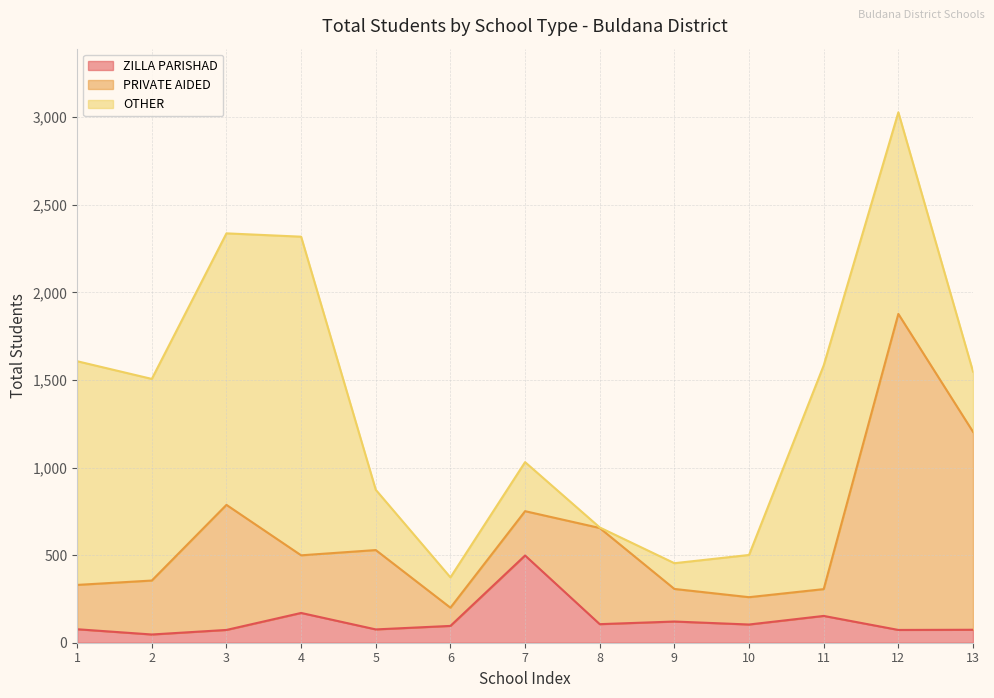

What is the lowest value of the OTHER series?

3